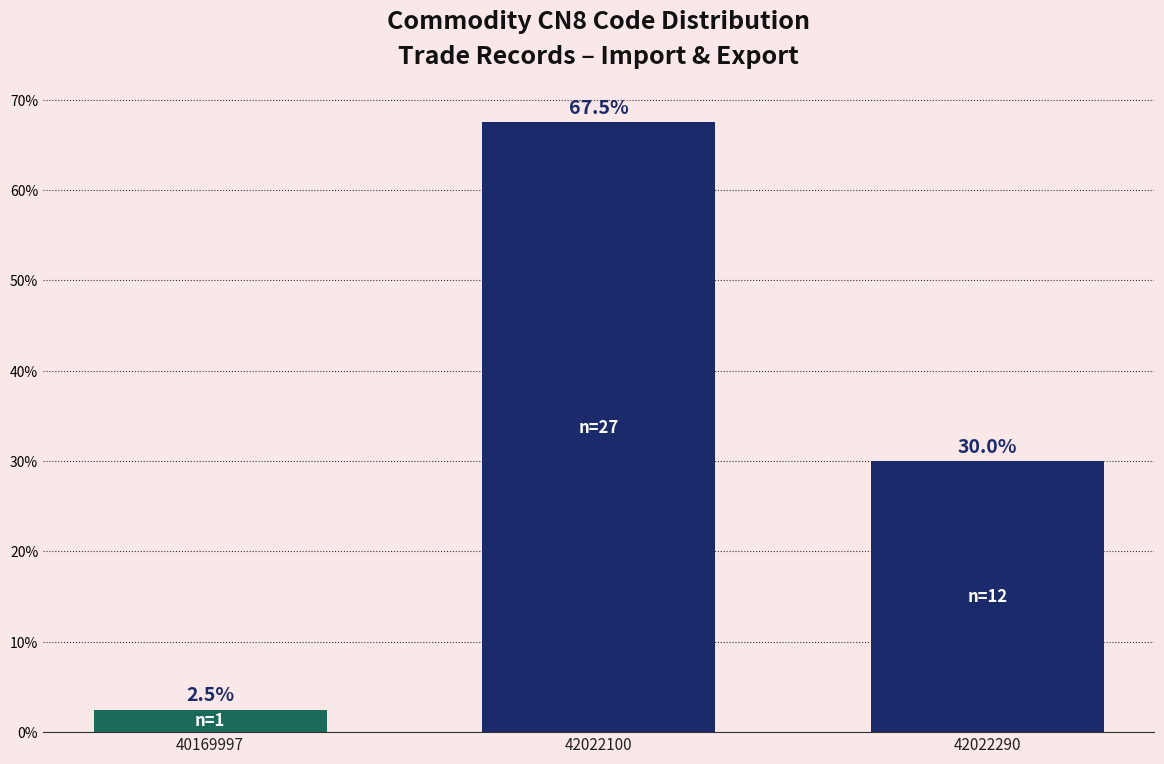

Reading right to left, what are all the values shown in this chart?

42022290=30.0	42022100=67.5	40169997=2.5